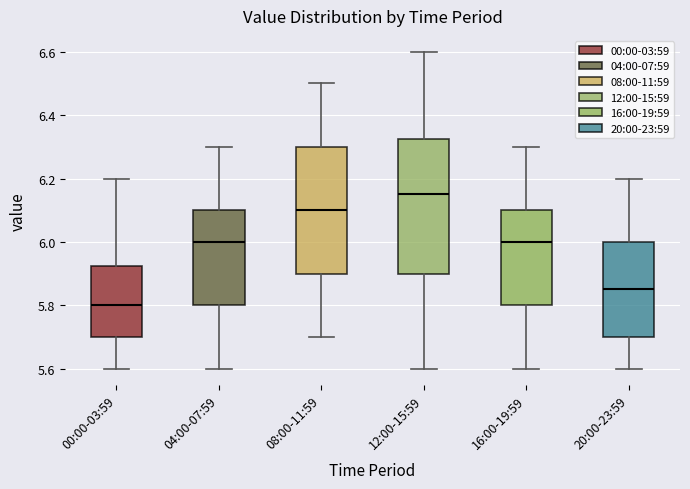

Reading left to right, read every box against the y-axis: the position of its median line, the range the box covers, and the ends of its whiskers. The values are not printed on the chart, so give them approximately, as read against the axis.

00:00-03:59: median 5.80, box 5.70 to 5.92, whiskers 5.60 to 6.20
04:00-07:59: median 6.00, box 5.80 to 6.10, whiskers 5.60 to 6.30
08:00-11:59: median 6.10, box 5.90 to 6.30, whiskers 5.70 to 6.50
12:00-15:59: median 6.16, box 5.90 to 6.32, whiskers 5.60 to 6.60
16:00-19:59: median 6.00, box 5.80 to 6.10, whiskers 5.60 to 6.30
20:00-23:59: median 5.86, box 5.70 to 6.00, whiskers 5.60 to 6.20